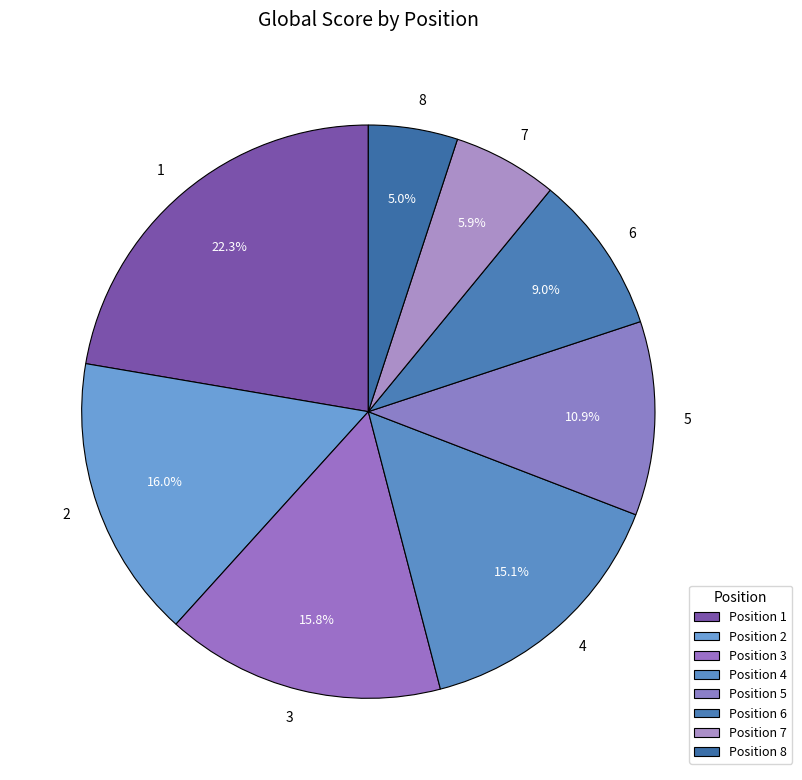

Is the sum of 1 and 4 greater than half?

No